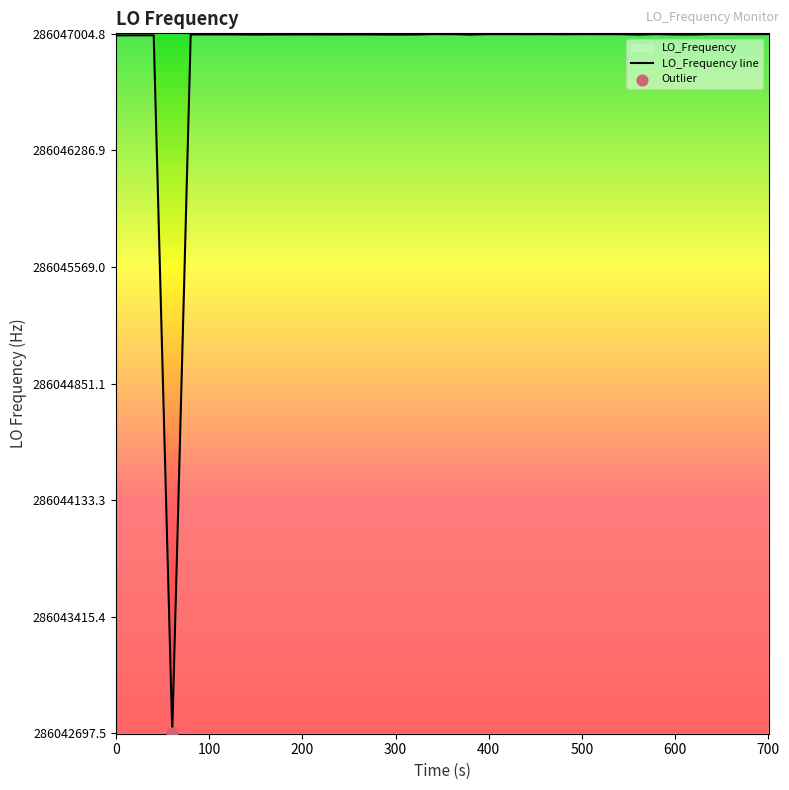

The chart shows a value of 286046995.1 at 0. True or false?

True